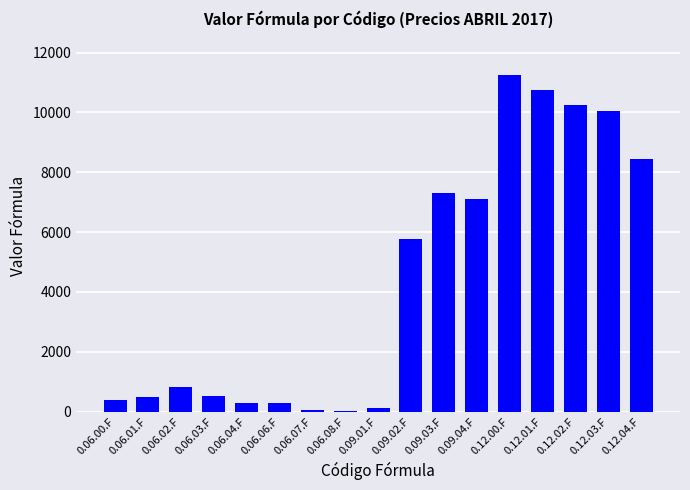

Approximately how many times larger is the value at 0.06.06.F compared to 0.06.01.F?

0.6